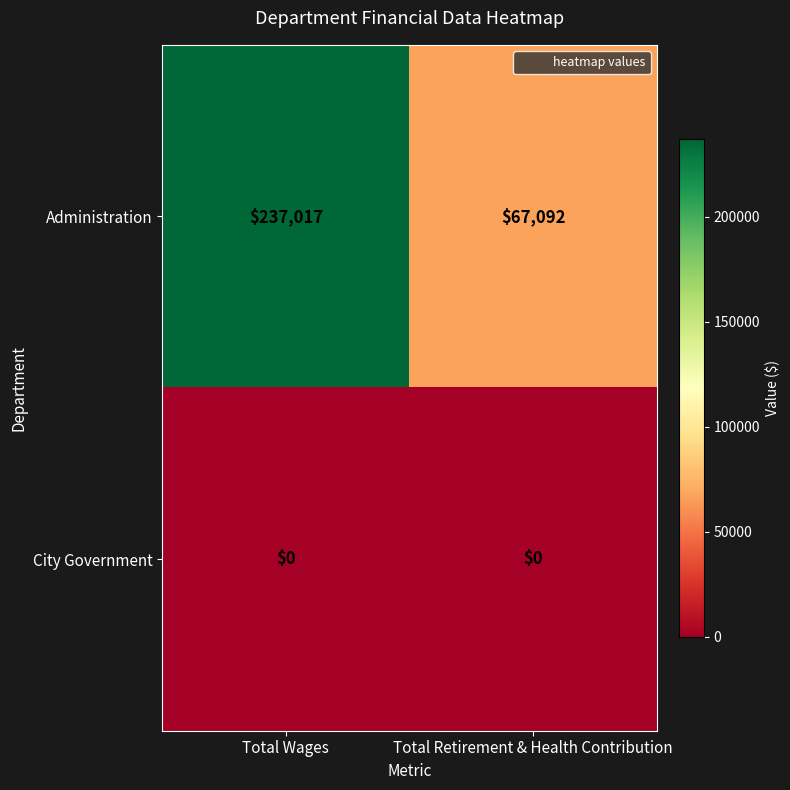

Count the number of categories in the chart.

2